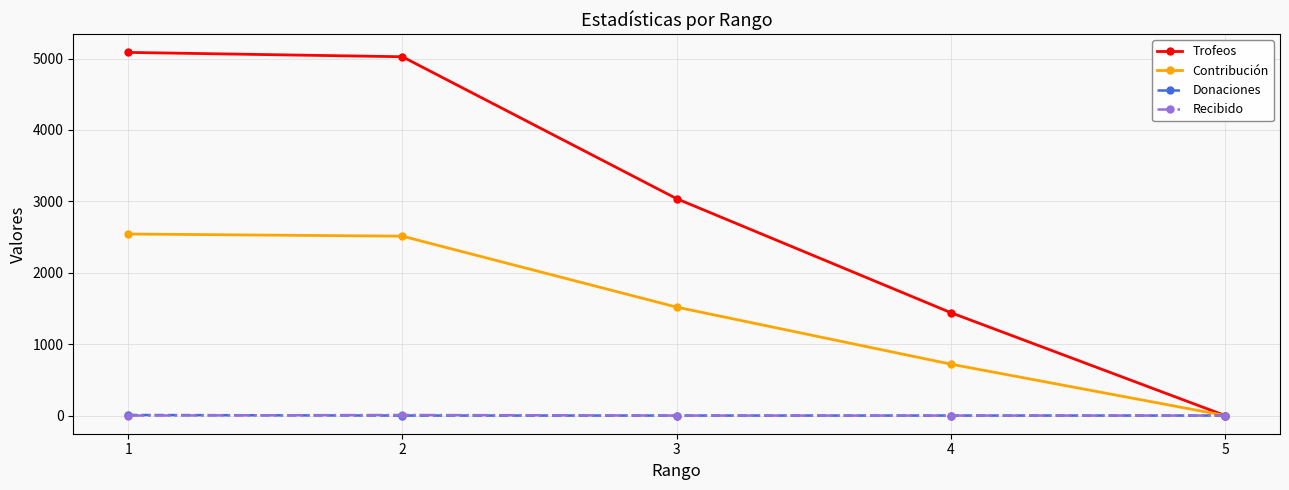

Which series has the largest range (max minus min)?

Trofeos